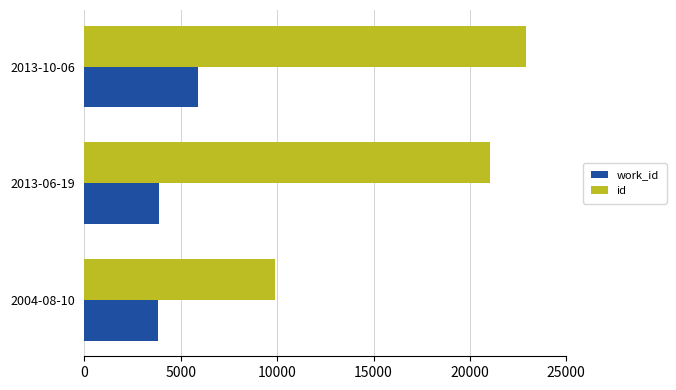

How many series are shown in this chart?

2